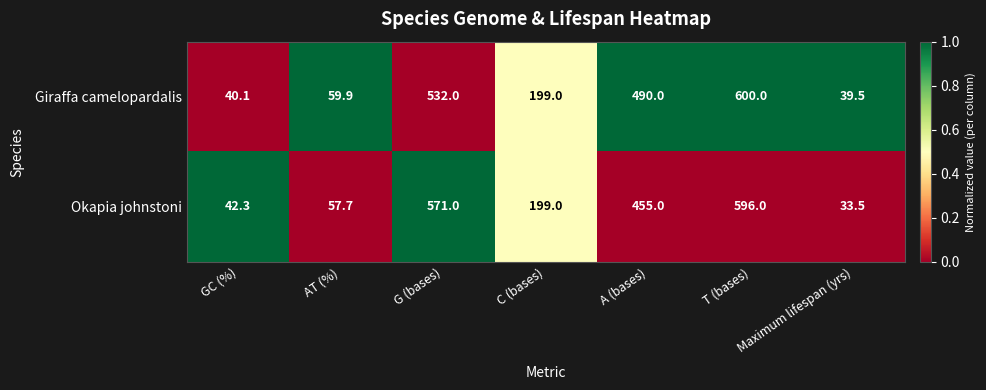

What is the difference between the highest and lowest values at G (bases)?

39.0